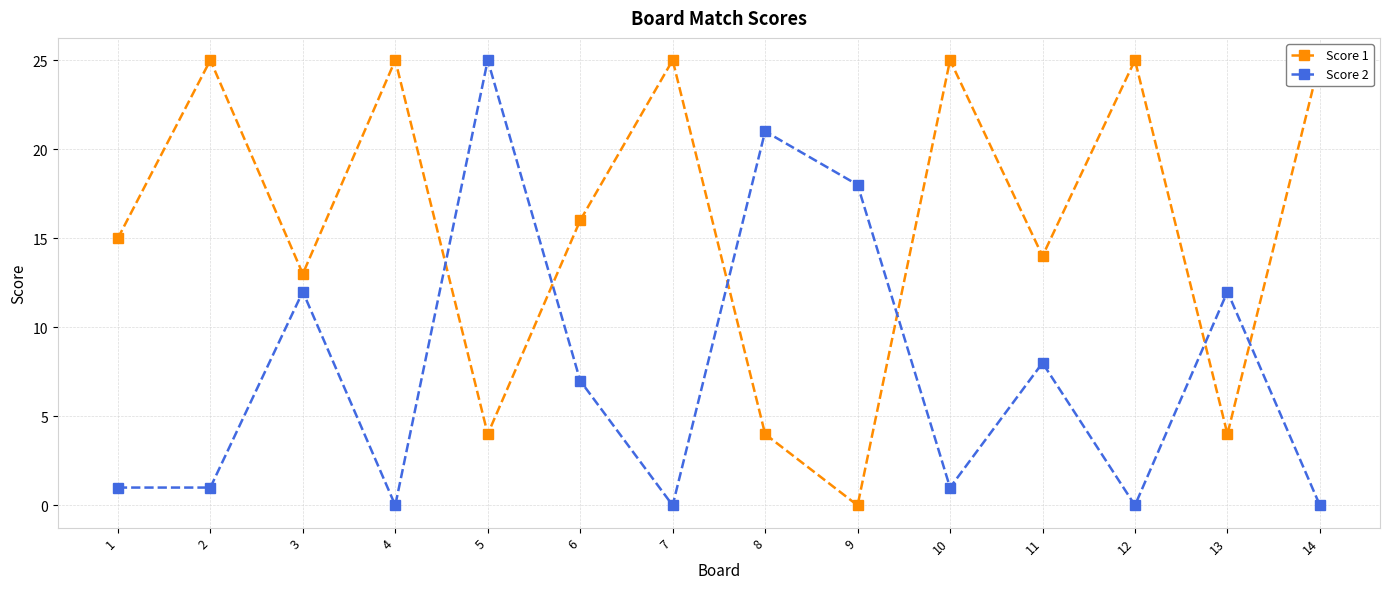

Where is the first local minimum for Score 2?

4